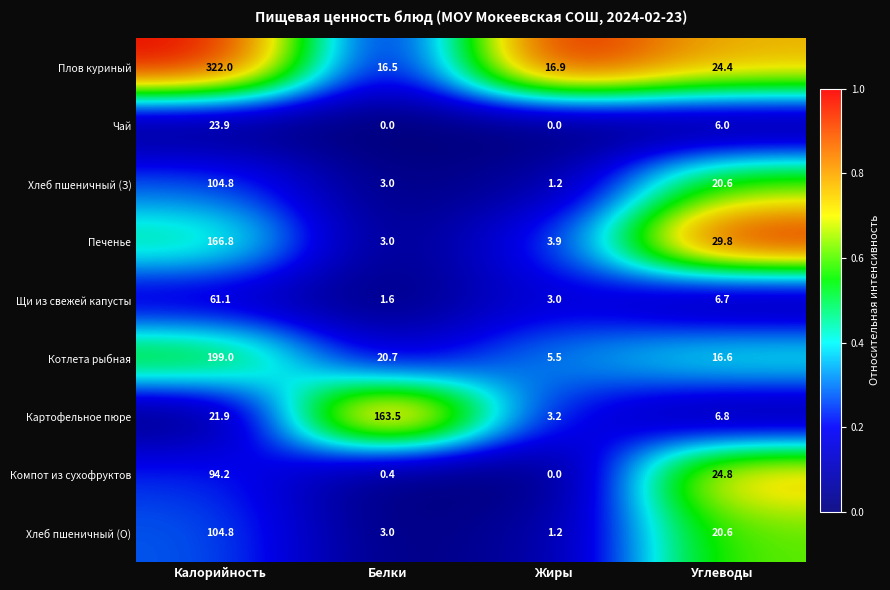

What value does the Хлеб пшеничный (З) series have at Углеводы?

20.6